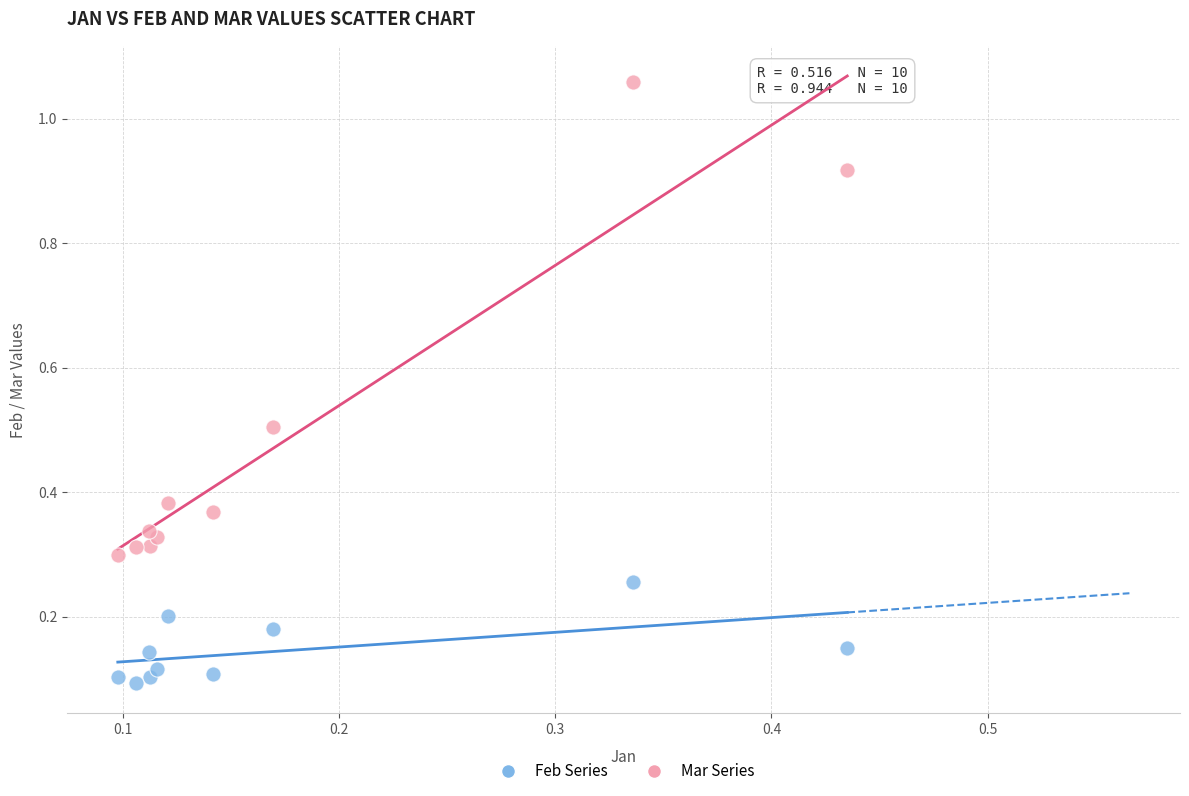

Which series has the widest spread of Y values?

Mar Series